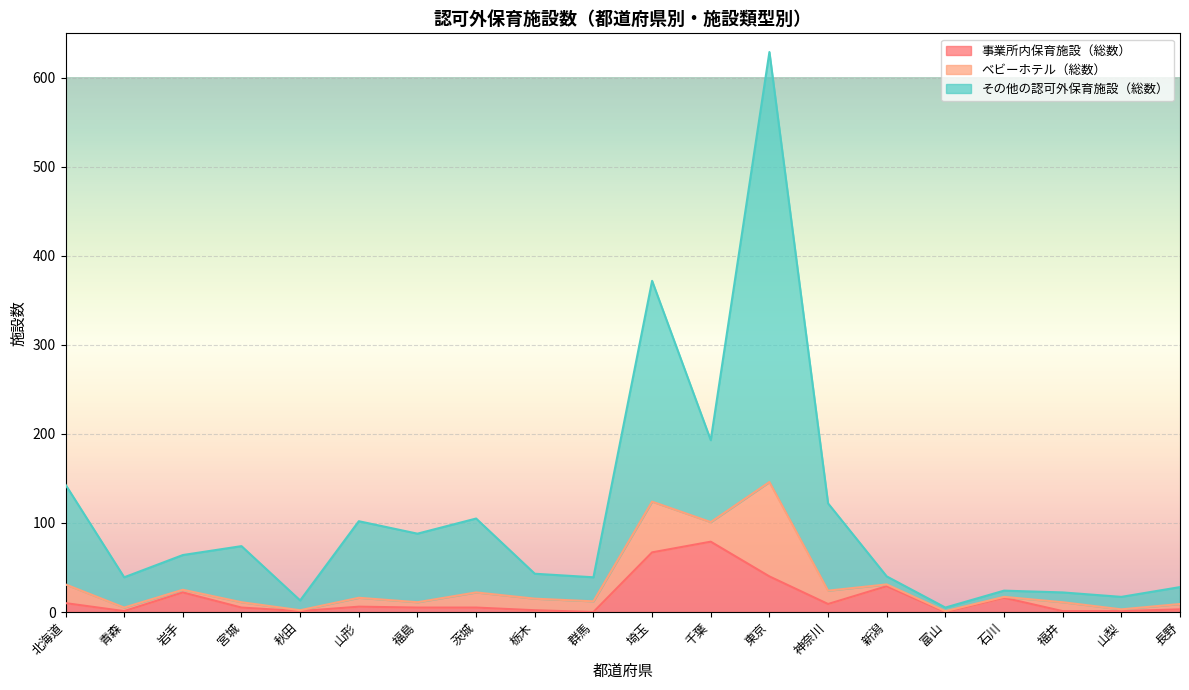

True or false: ベビーホテル（総数）_line has more than 2 interior local peaks.

True